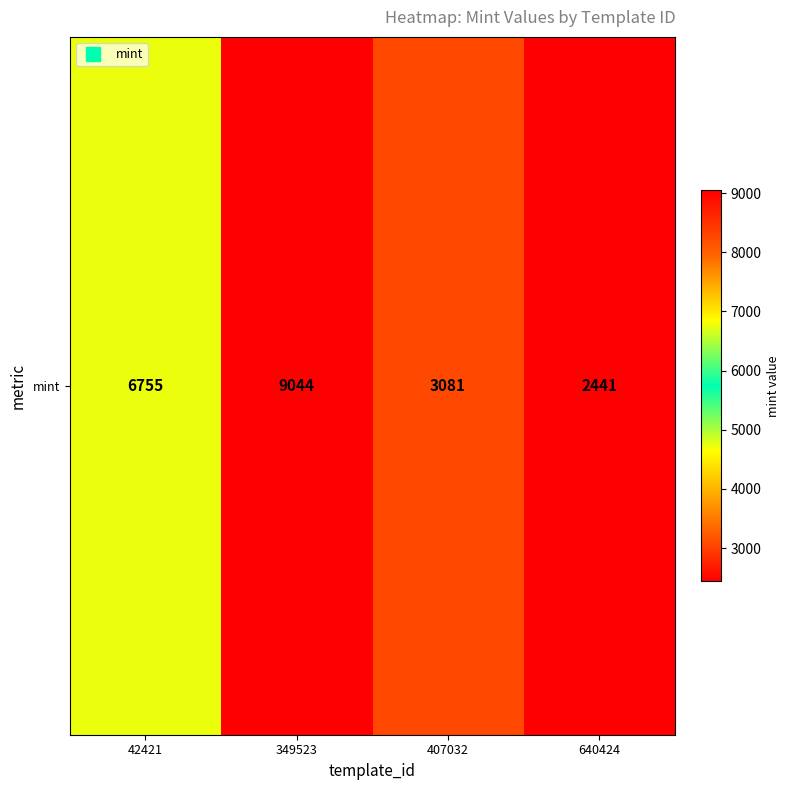

Reading right to left, list all the values displayed in this chart.

2441	3081	9044	6755